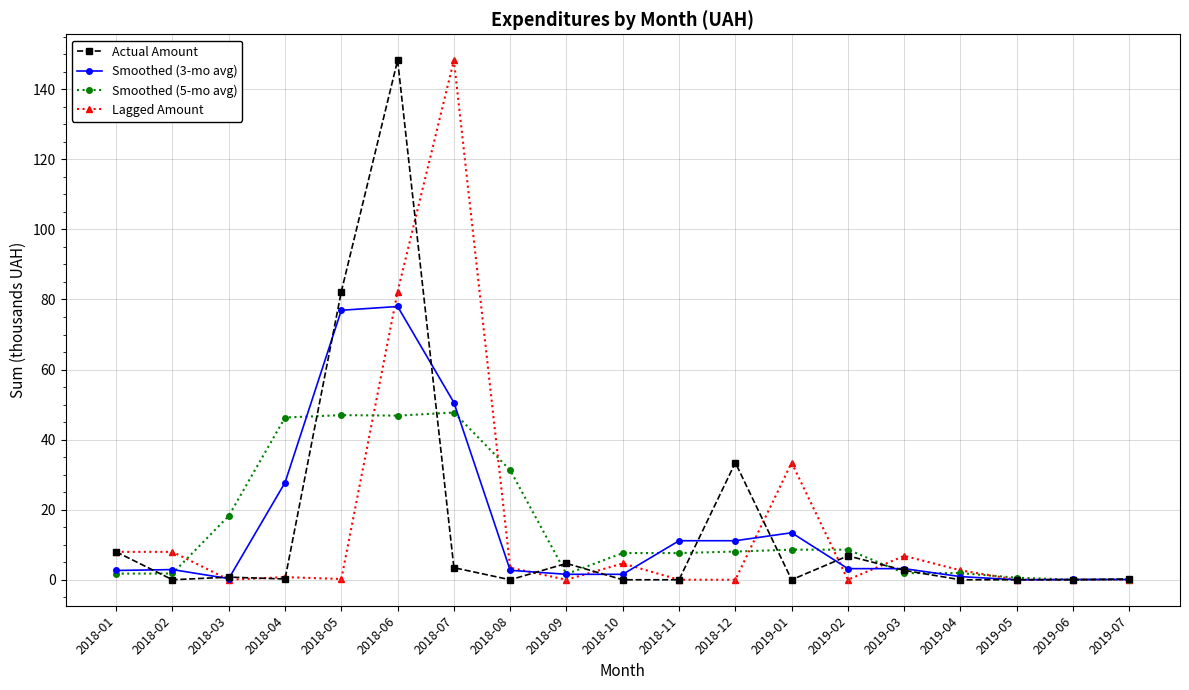

What is the sum of all Smoothed (3-mo avg) values?

288.0